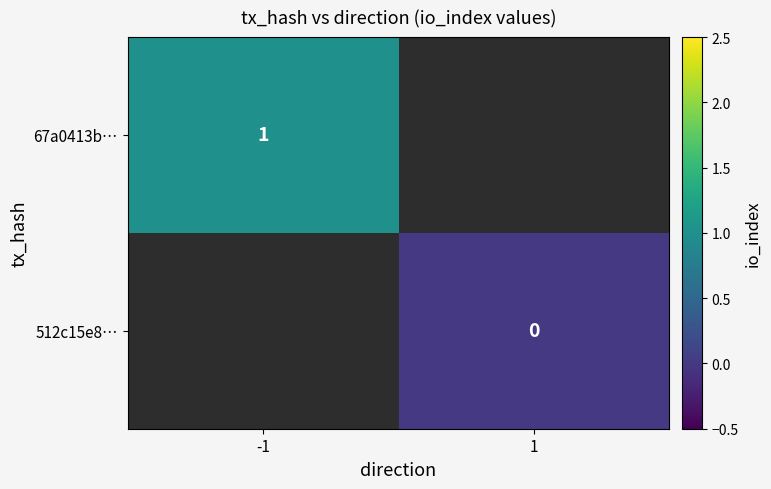

The value of 67a0413b… at -1 is 0.6. True or false?

False